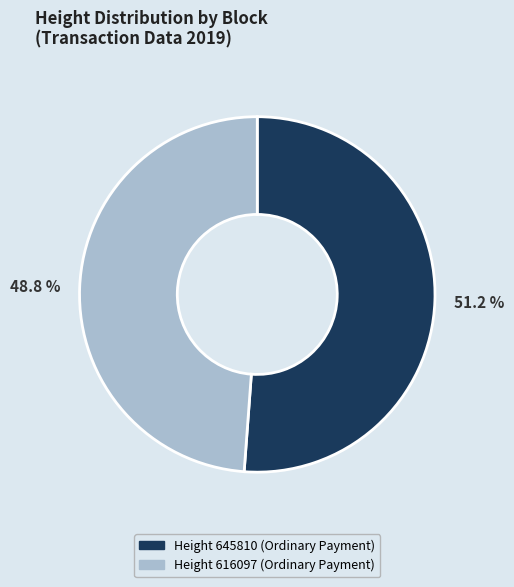

Does any single category account for the majority?

Yes